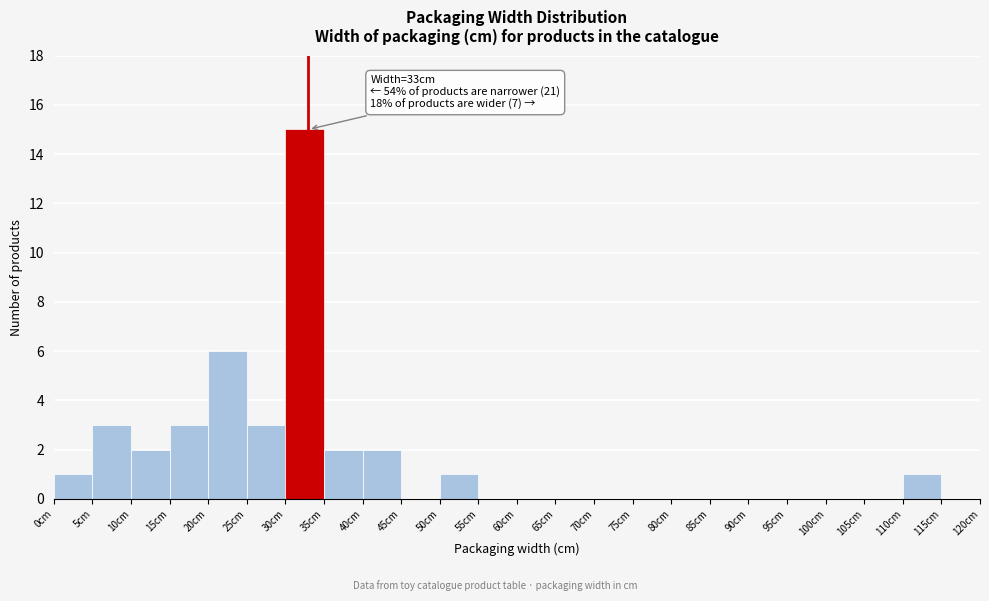

Over which range of the x-axis is the bar tallest?

30 to 35